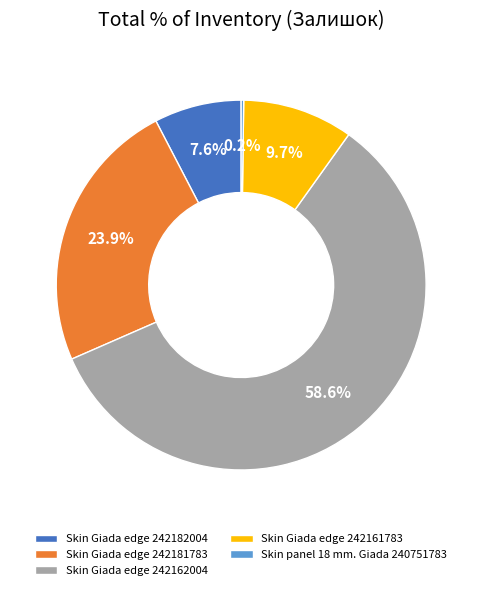

What portion of the pie excludes Skin Giada edge 242162004?

41.4%